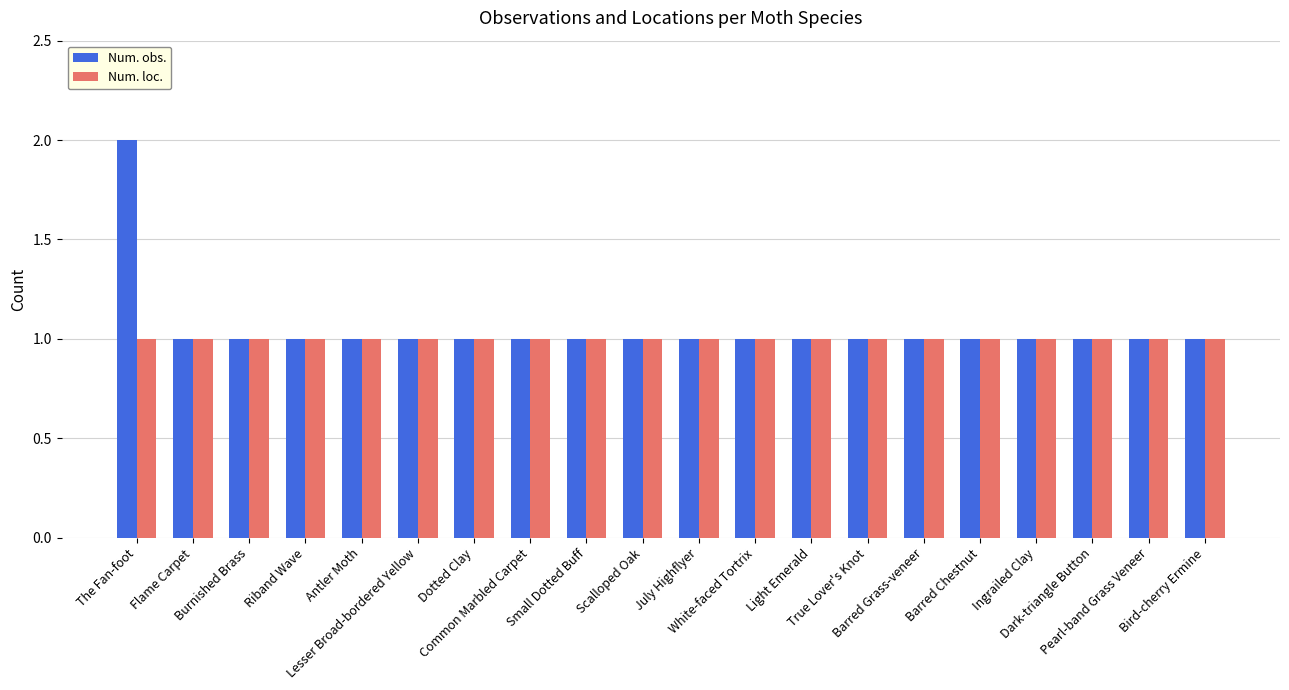

What is the label of the 3rd bar from the right?

Dark-triangle Button